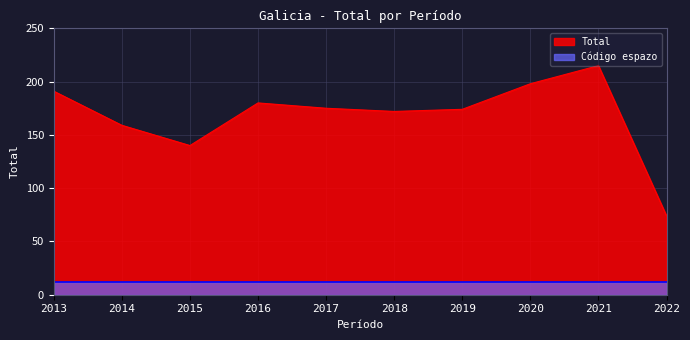

List the labels in order of value, smallest first.

2022, 2015, 2014, 2018, 2019, 2017, 2016, 2013, 2020, 2021